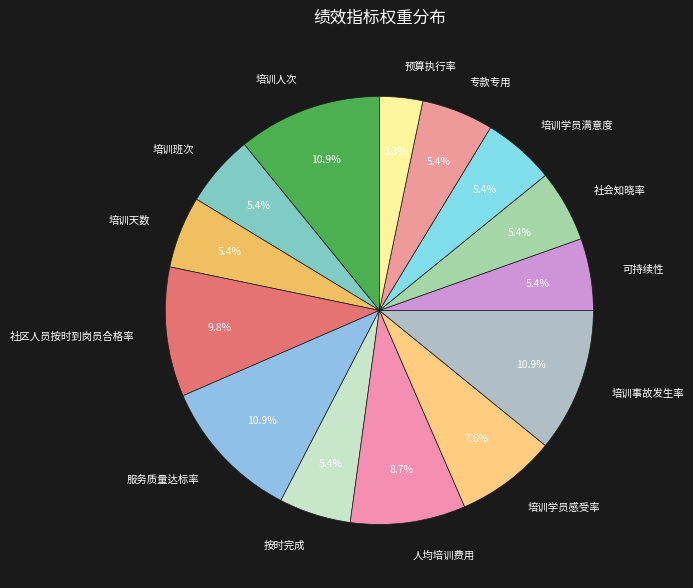

Is there a majority slice in this chart?

No